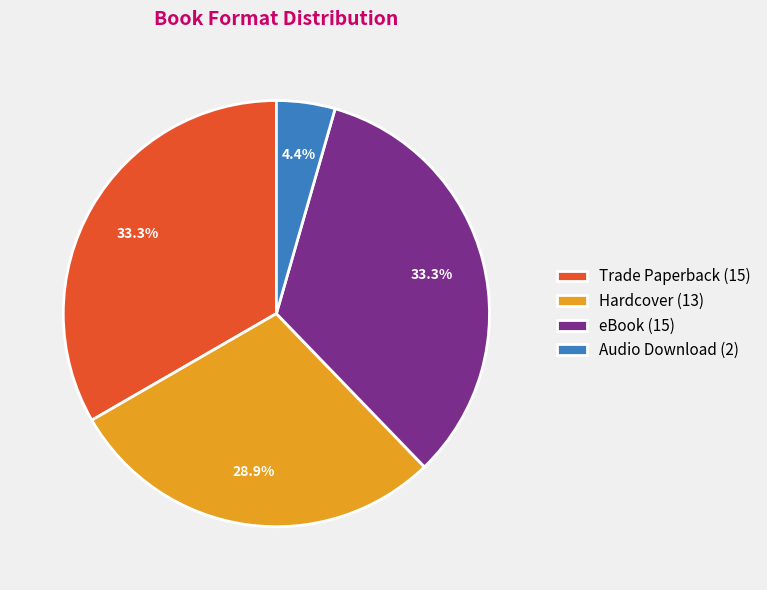

Is it true that Hardcover is 15% of the pie?

False